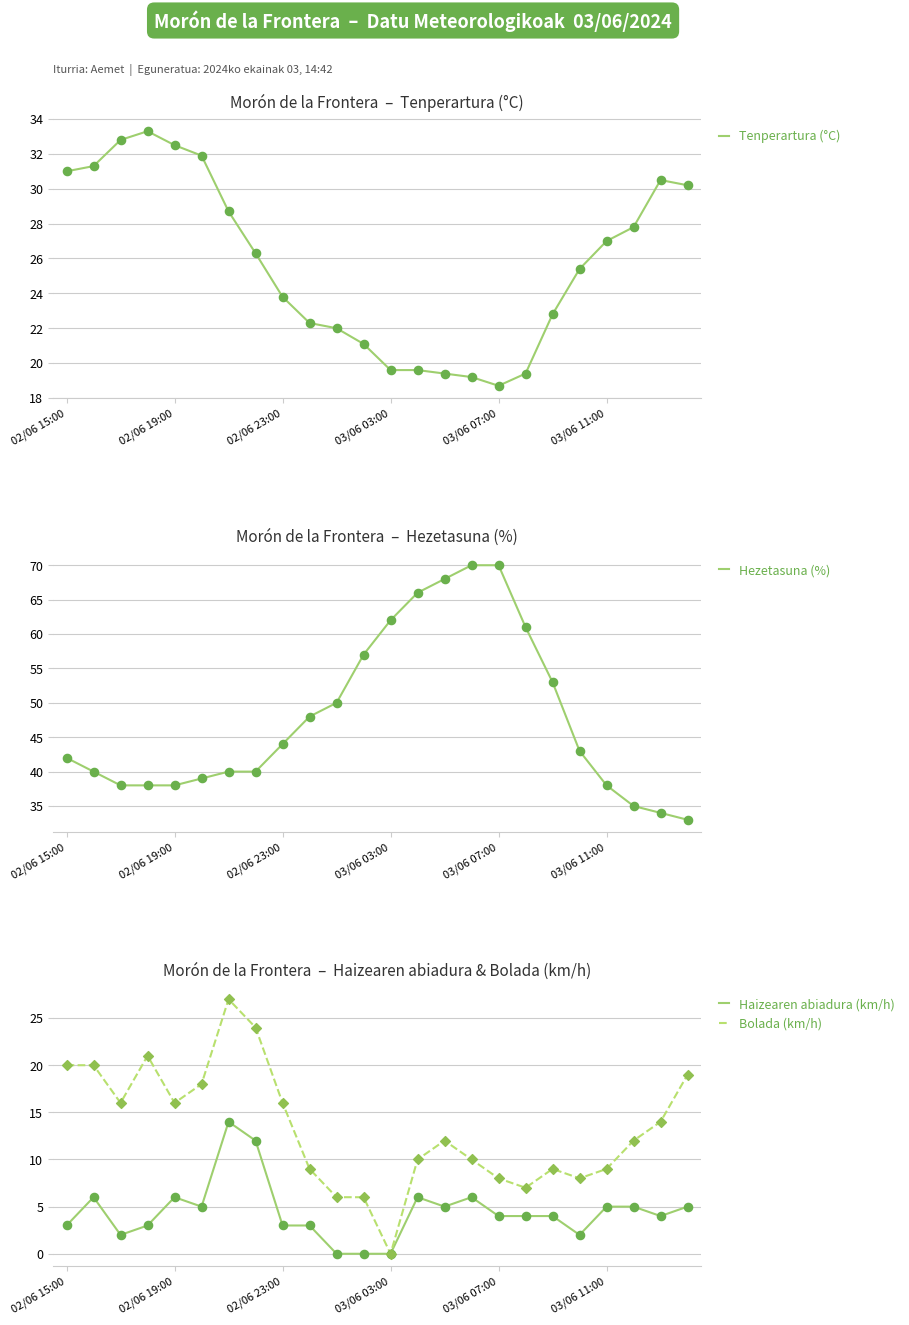

What are all the series names shown in the legend?

Tenperartura (°C), Hezetasuna (%), Haizearen abiadura (km/h), Bolada (km/h)